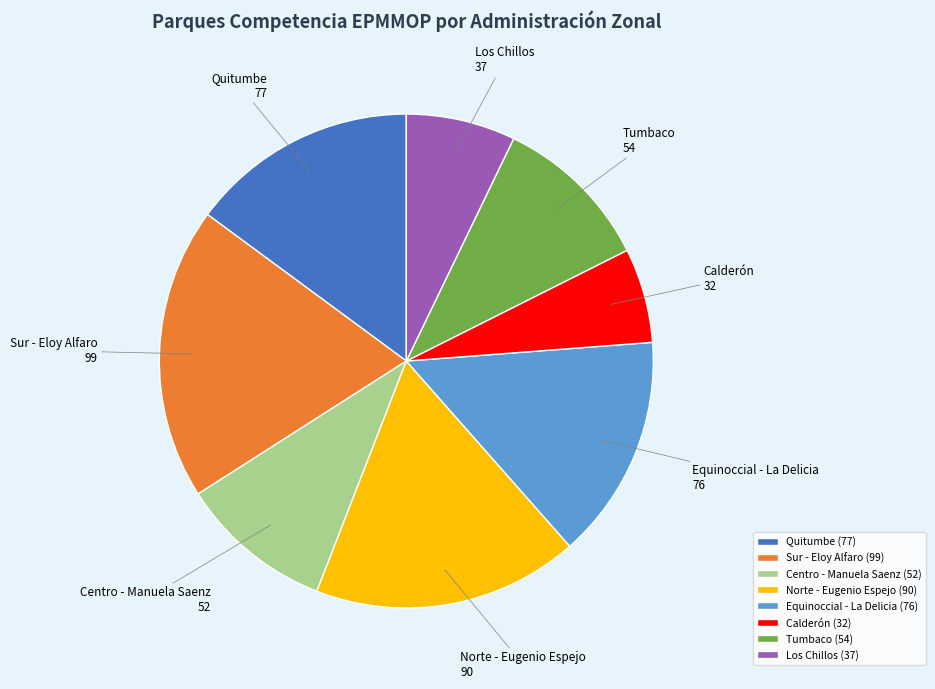

Does Sur - Eloy Alfaro (99) account for over 50% of the chart?

No